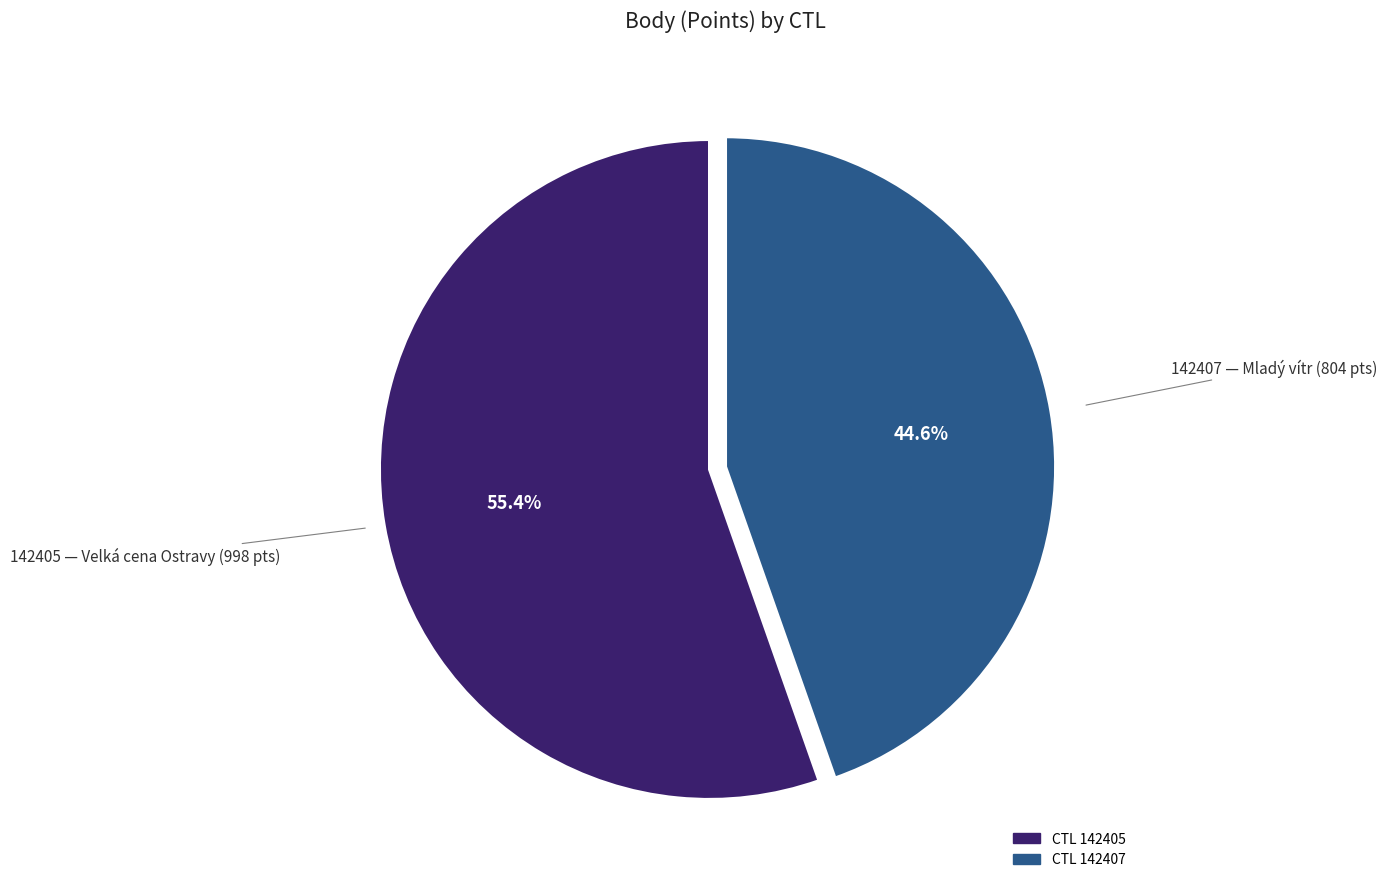

Is there a majority slice in this chart?

Yes